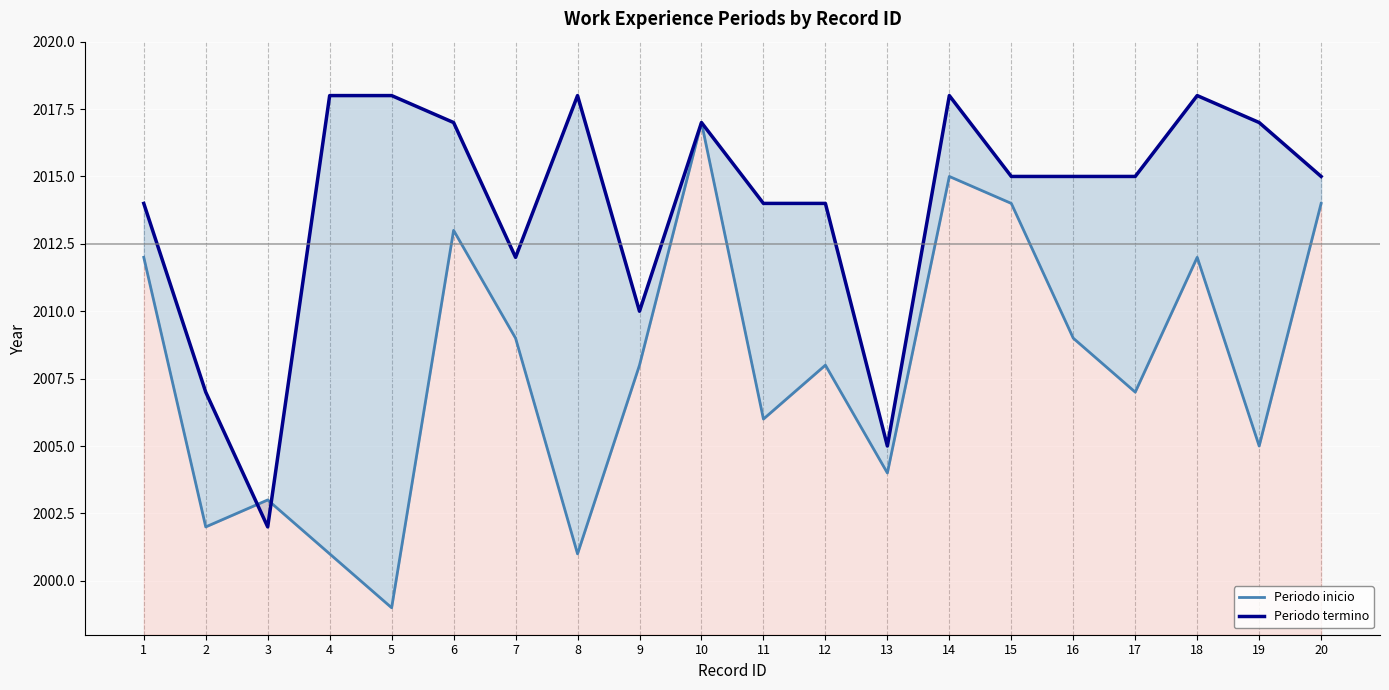

Reading left to right, what are all the values shown in this chart?

Periodo inicio: 1=2012	2=2002	3=2003	4=2001	5=1999	6=2013	7=2009	8=2001	9=2008	10=2017	11=2006	12=2008	13=2004	14=2015	15=2014	16=2009	17=2007	18=2012	19=2005	20=2014
Periodo termino: 1=2014	2=2007	3=2002	4=2018	5=2018	6=2017	7=2012	8=2018	9=2010	10=2017	11=2014	12=2014	13=2005	14=2018	15=2015	16=2015	17=2015	18=2018	19=2017	20=2015